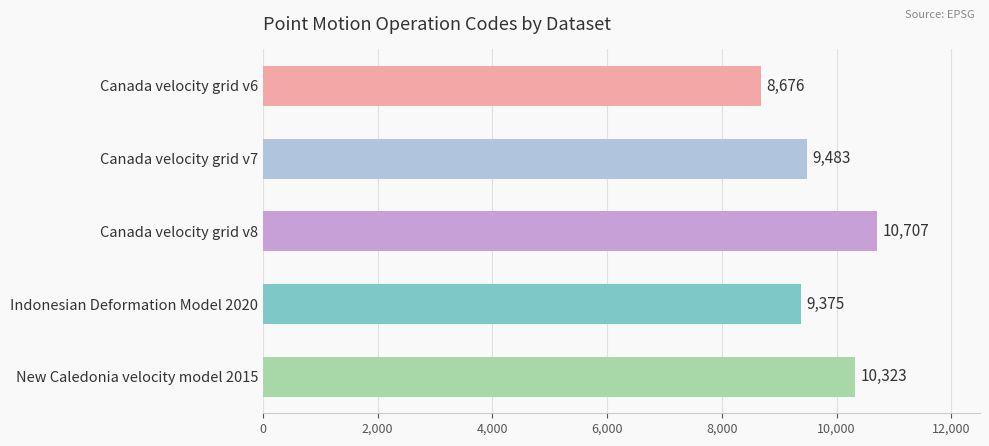

Reading bottom to top, what are all the values shown in this chart?

10323	9375	10707	9483	8676